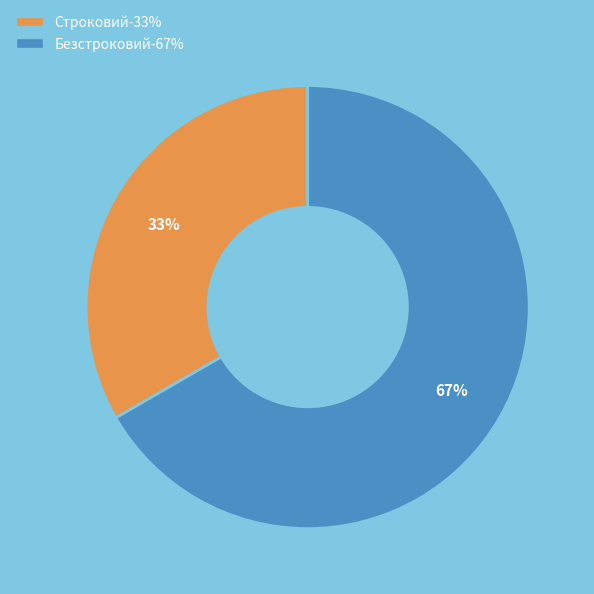

Which slice is the largest?

Безстроковий